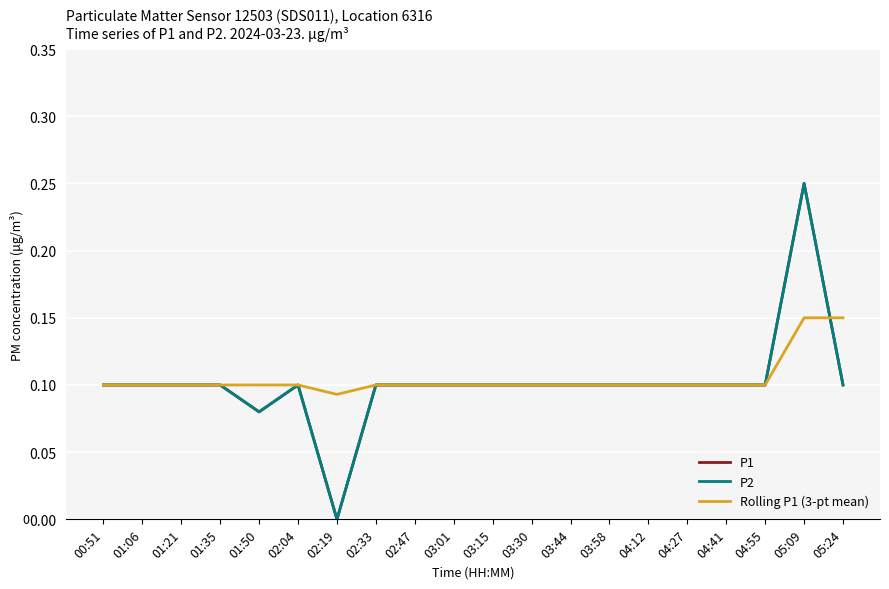

Is this an area chart (filled region under the line)?

No